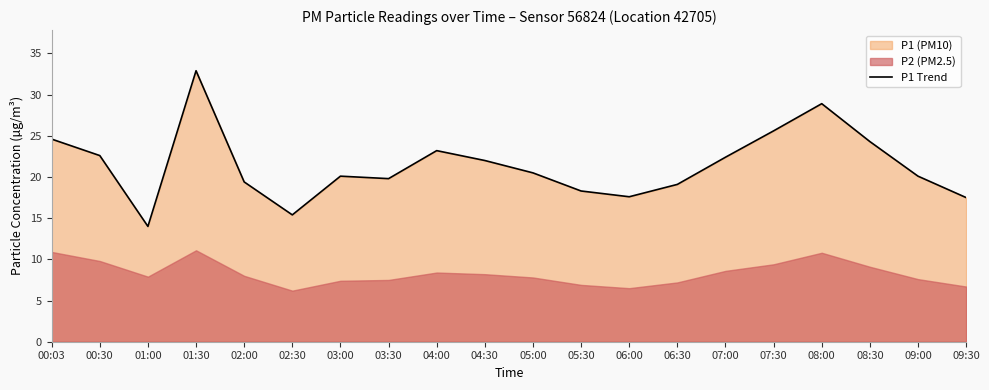

Which has a higher value, 03:30 or 08:30?

08:30